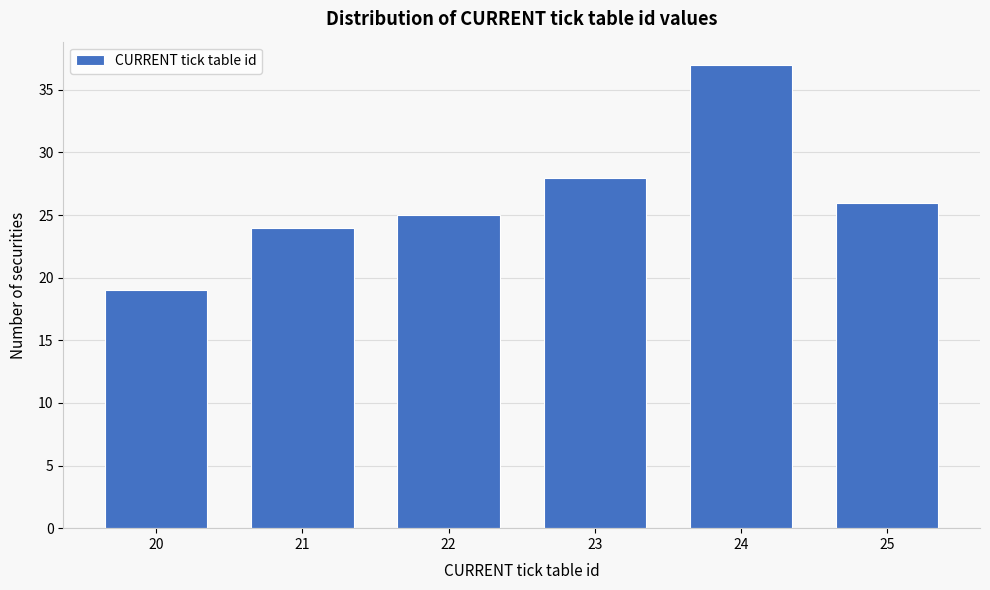

Reading left to right, what are all the values shown in this chart?

19	24	25	28	37	26